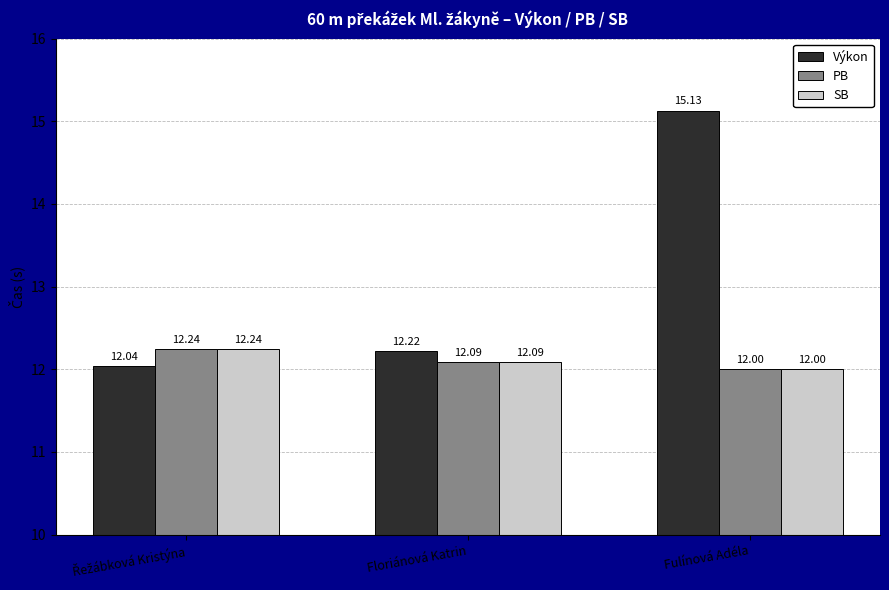

The value of PB at Fulínová Adéla is 12.0. True or false?

True